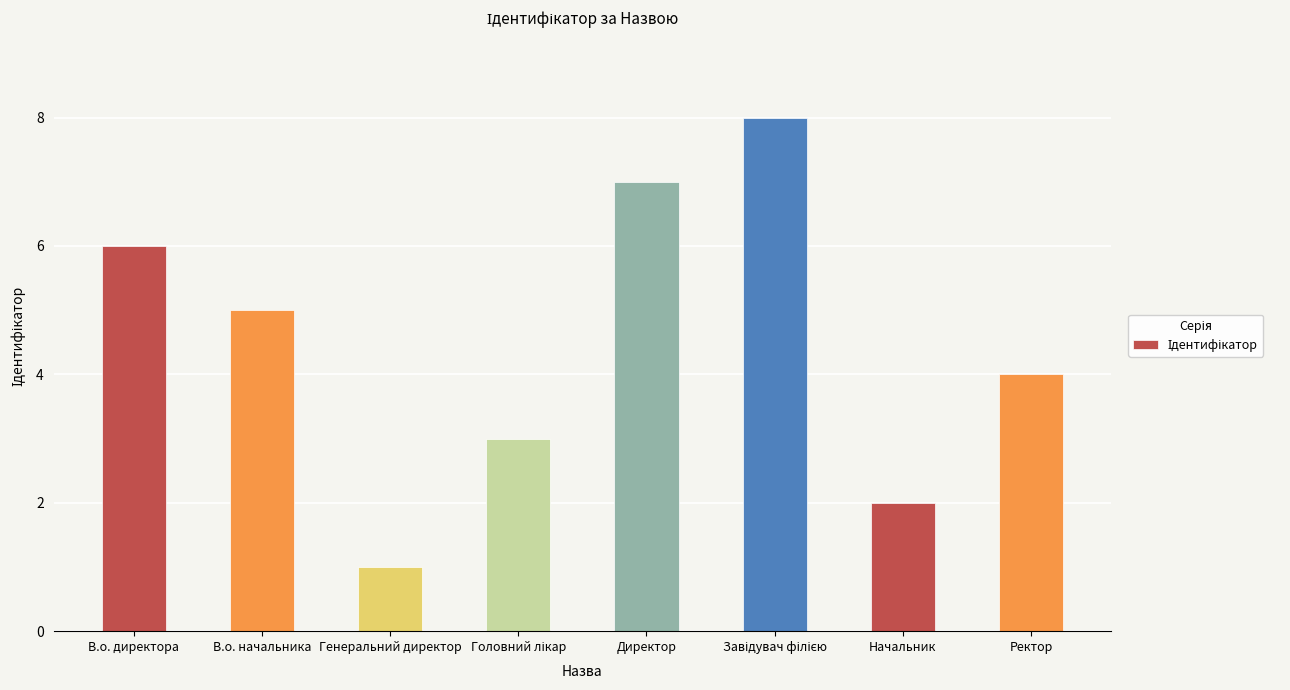

What is the change in value from Генеральний директор to Ректор?

+3